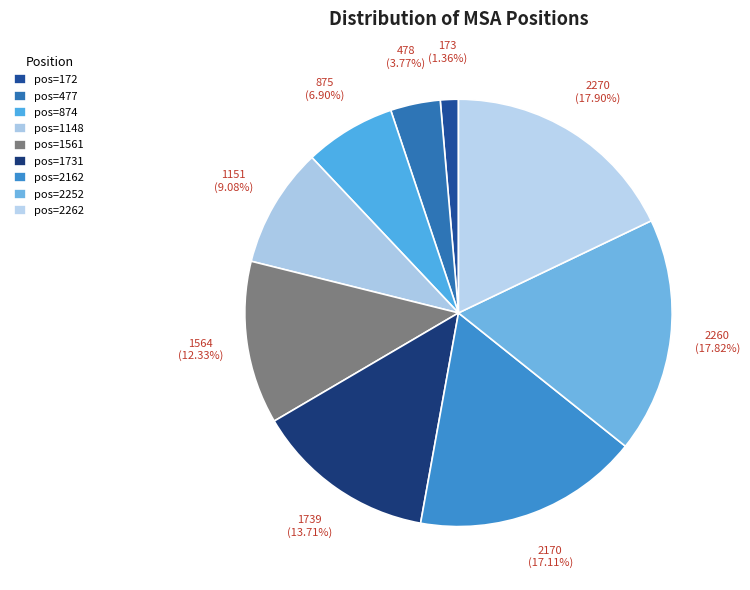

Count the number of slices in the pie.

9